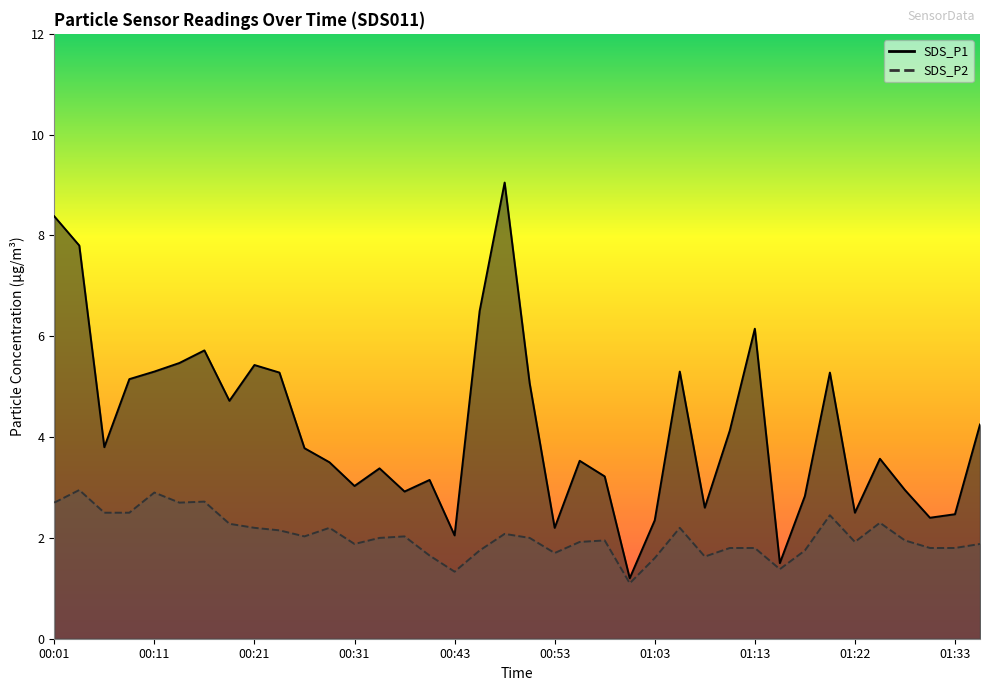

What are all the series names shown in the legend?

SDS_P1, SDS_P2